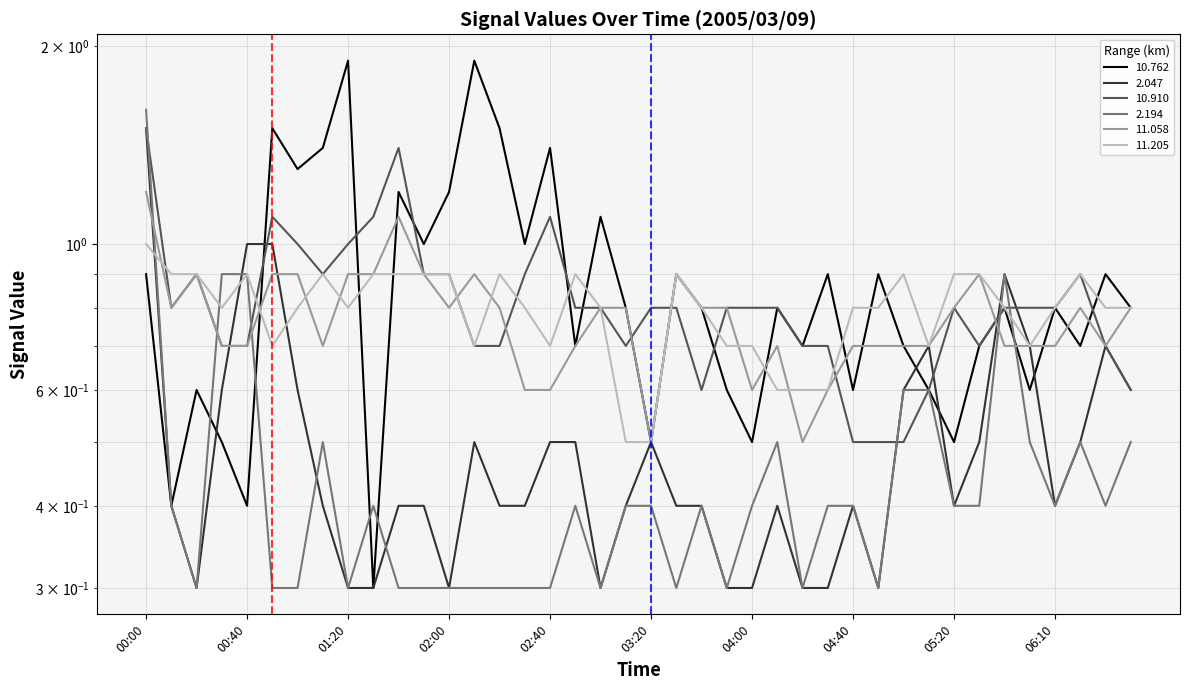

What is the value of the   2.194 point at the 20th from the left?

0.4